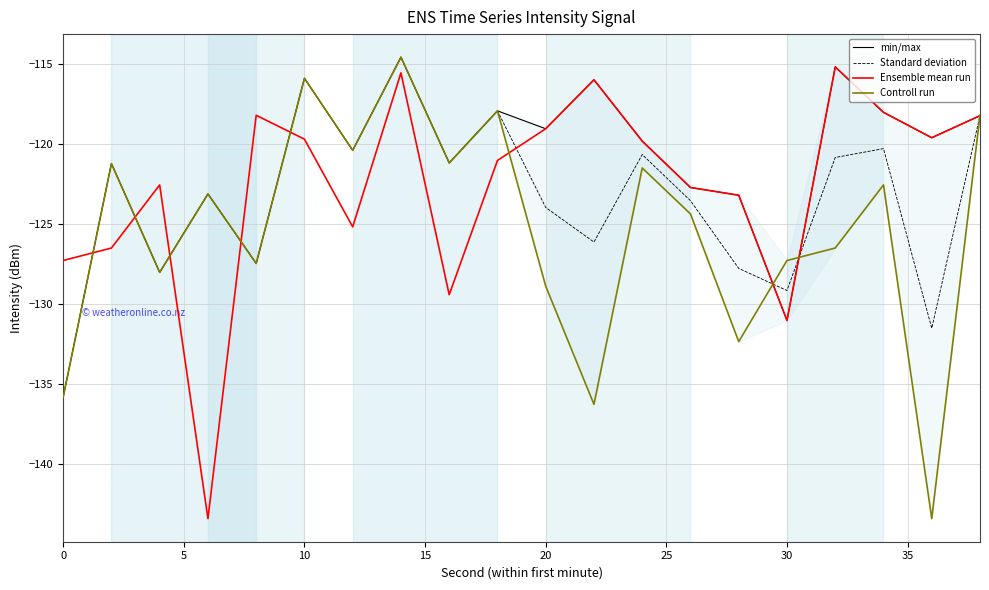

Rank the series by their maximum value, from highest to lowest.

min/max, Standard deviation, Controll run, Ensemble mean run